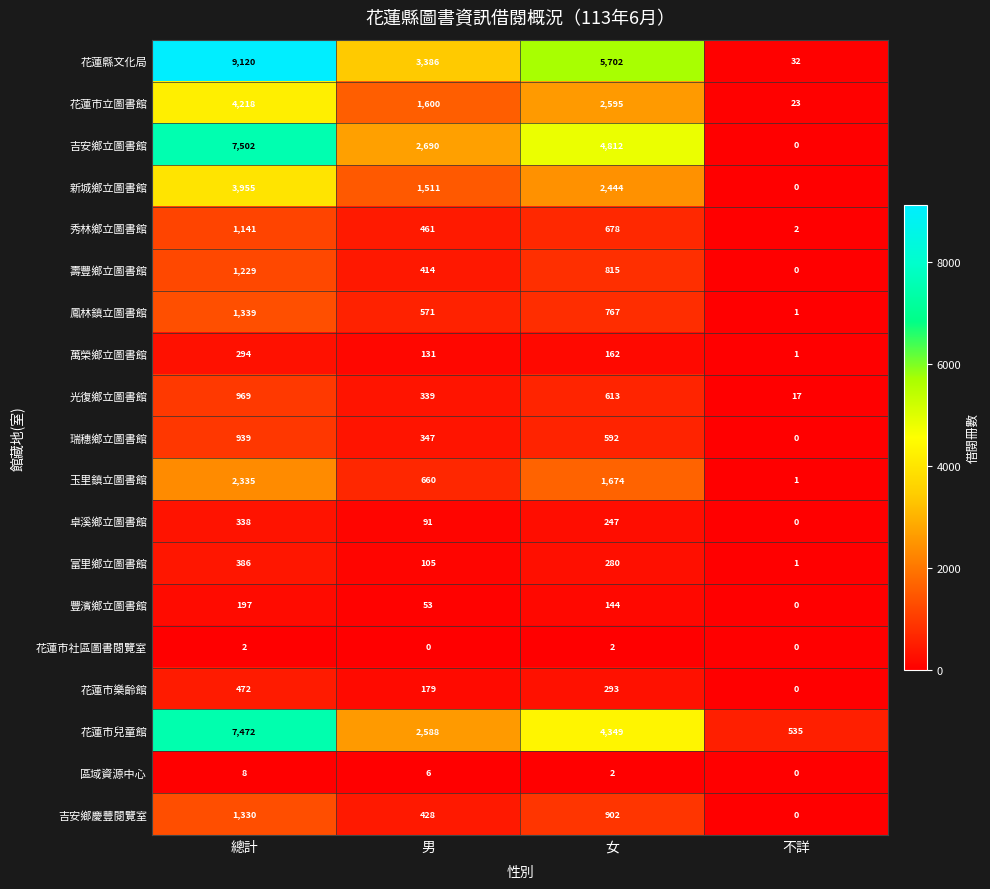

The 花蓮市社區圖書閱覽室 series shows 2 at 女. True or false?

True